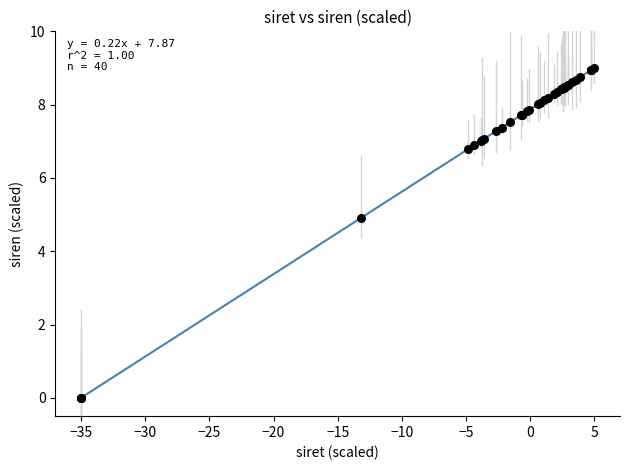

What Y value in the scatter plot is closest to 4?

4.9